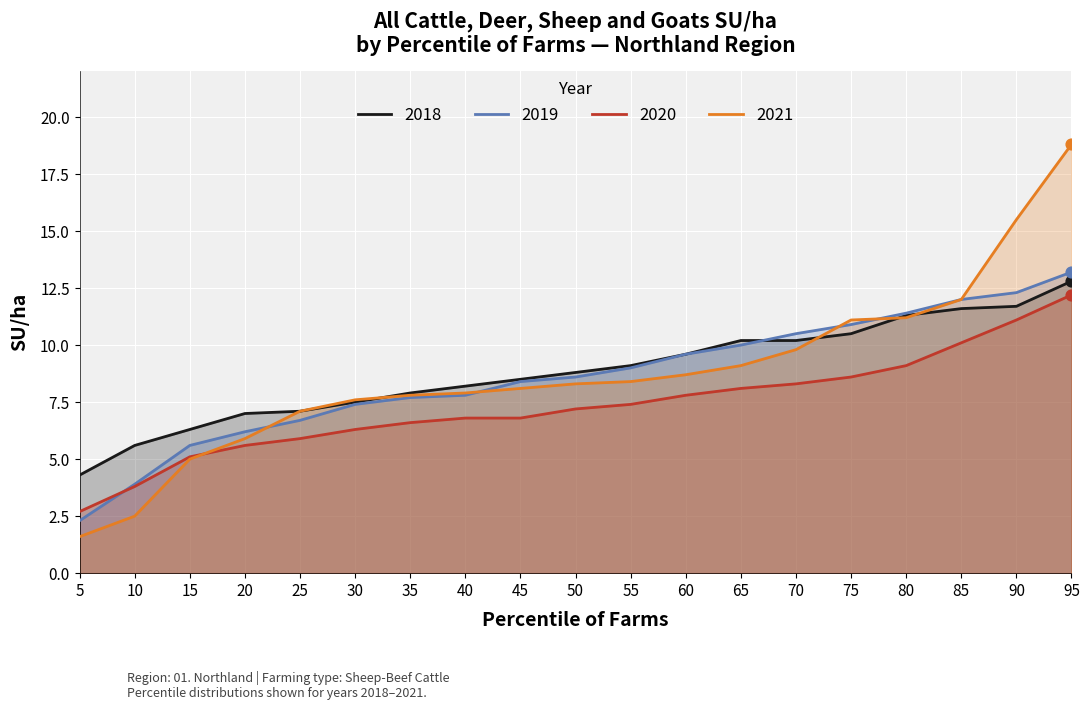

Which series reaches the minimum Y coordinate?

2021